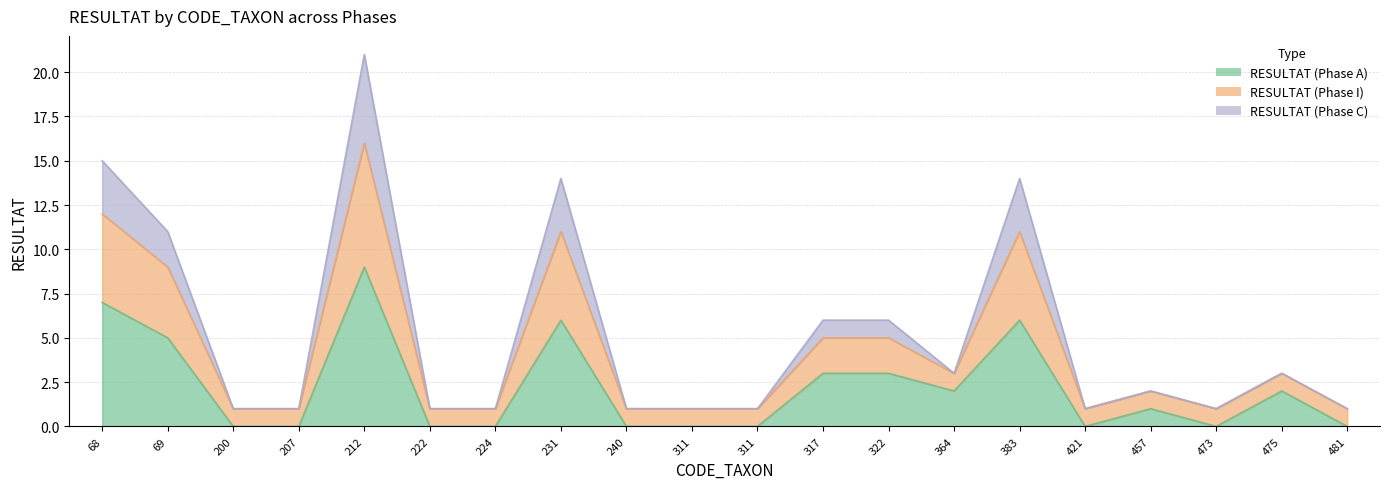

Is the value of RESULTAT (Phase C) at 364 greater than the value of RESULTAT (Phase I) at 212?

No